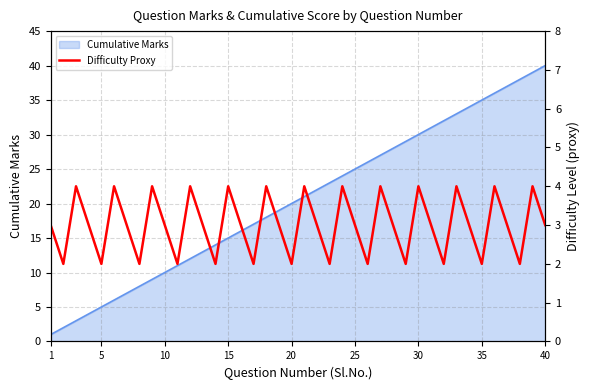

How many interior local valleys (lower than both neighbors) does the data have?

13